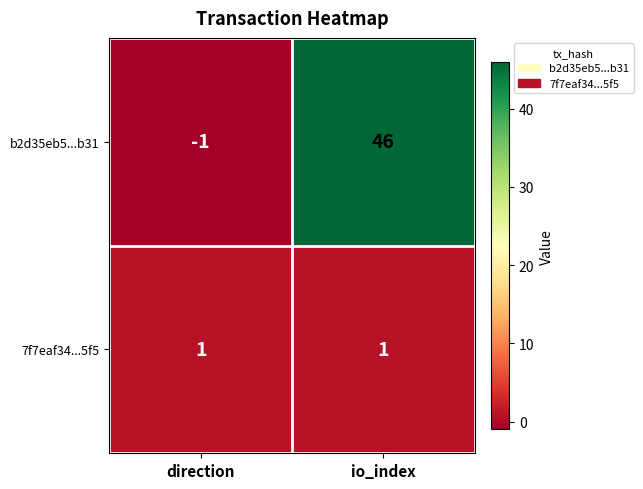

Count the number of categories in the chart.

2